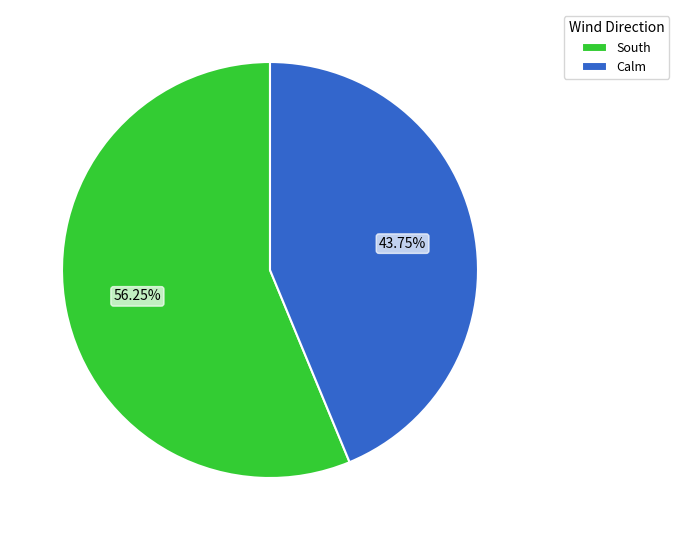

Is South the majority of the pie?

Yes